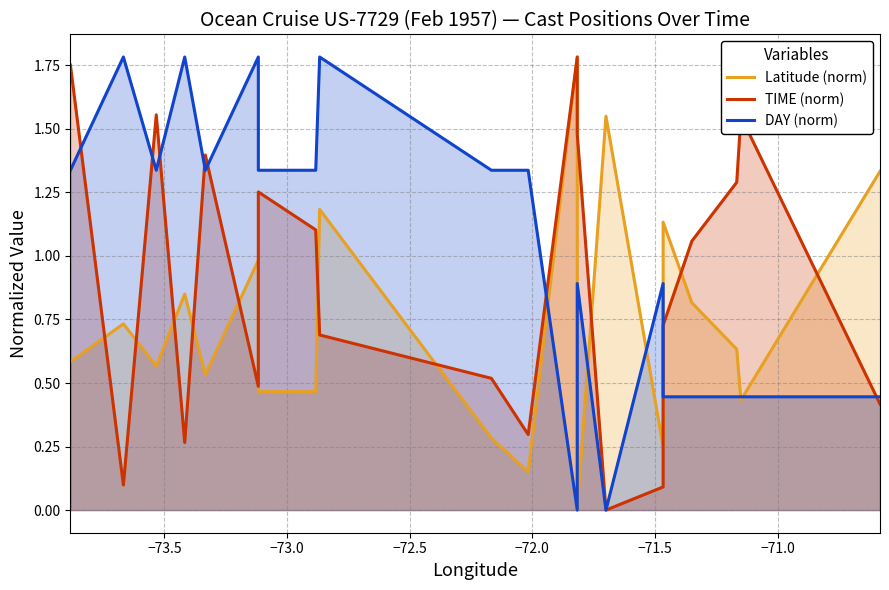

List the series in order of their peak value, lowest first.

Latitude (norm), TIME (norm), DAY (norm)